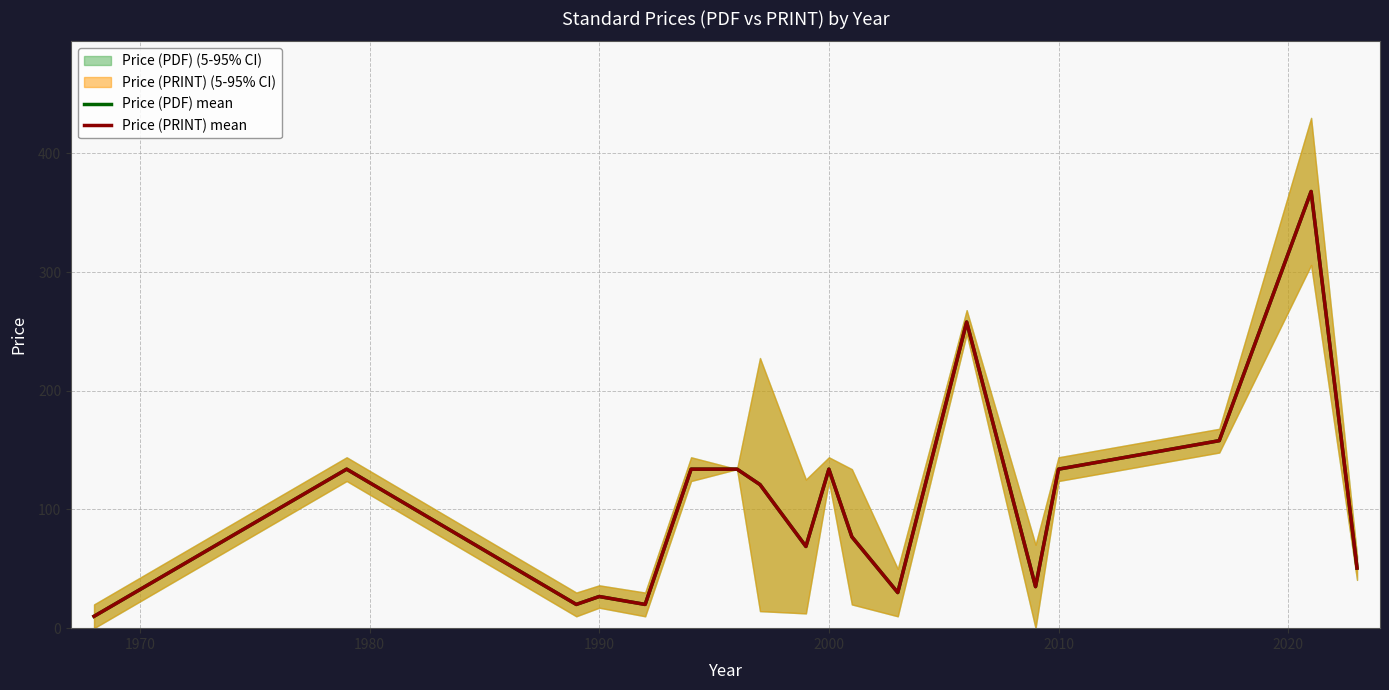

Which series has the largest range (max minus min)?

Price (PDF) mean